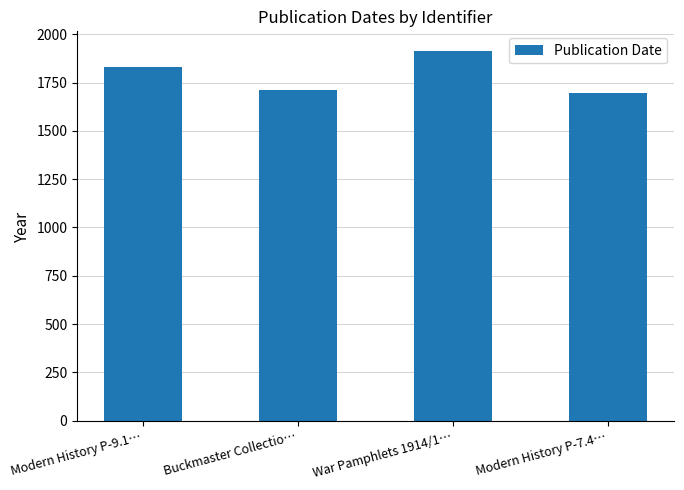

Where is the data nearest to the value 1805?

Modern History P-9.1…